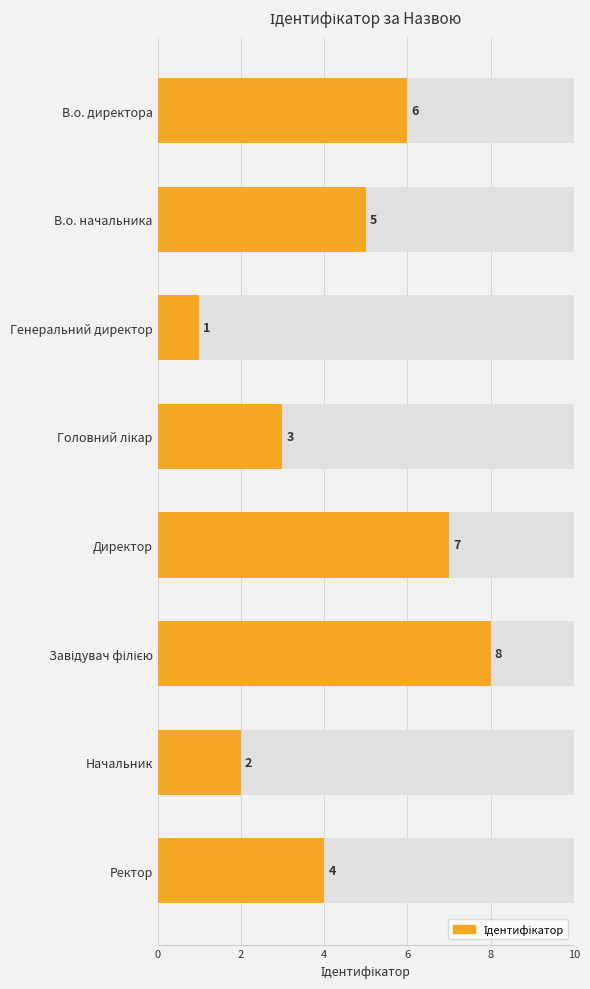

How many bars are there in total?

8